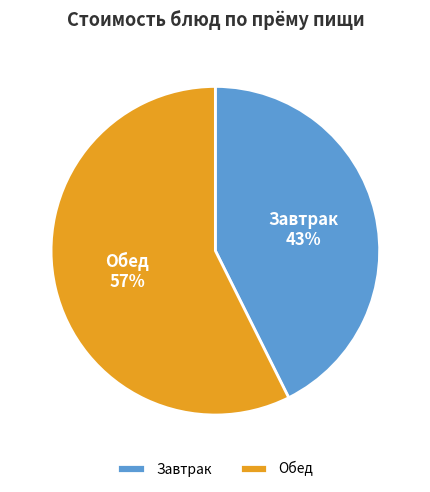

Do Обед and Завтрак together represent more than half of the pie?

Yes